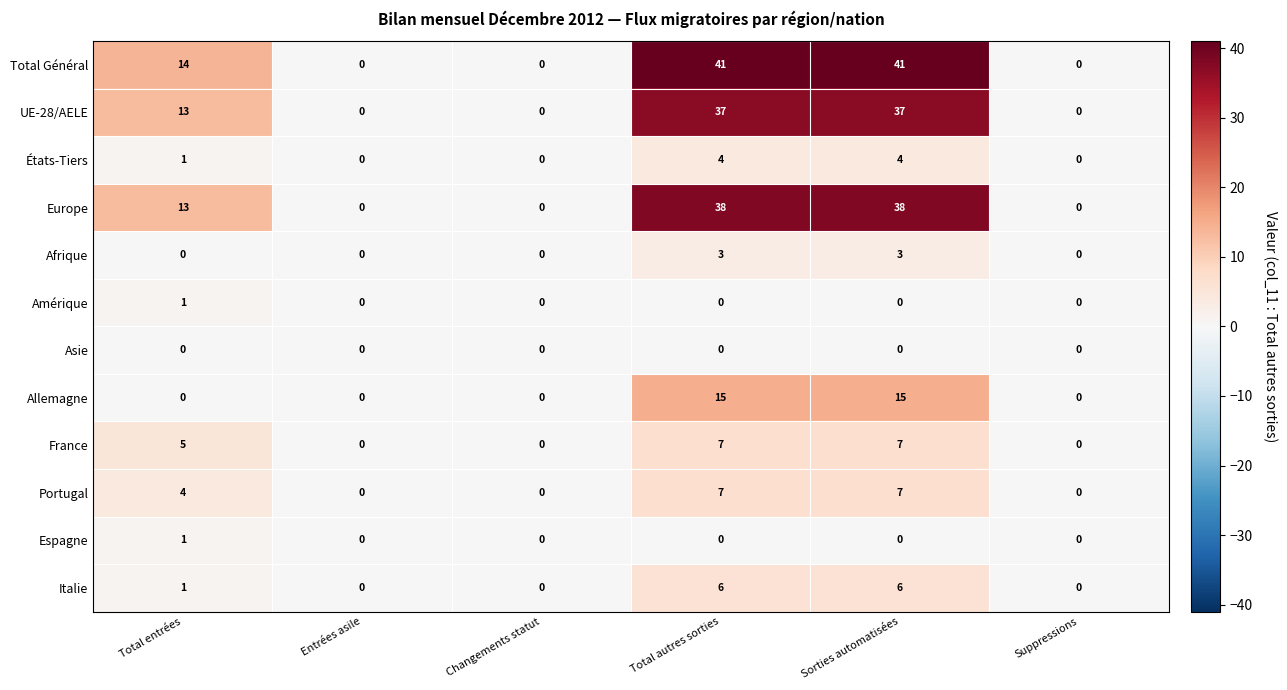

The France series shows 7 at Total autres sorties. True or false?

True